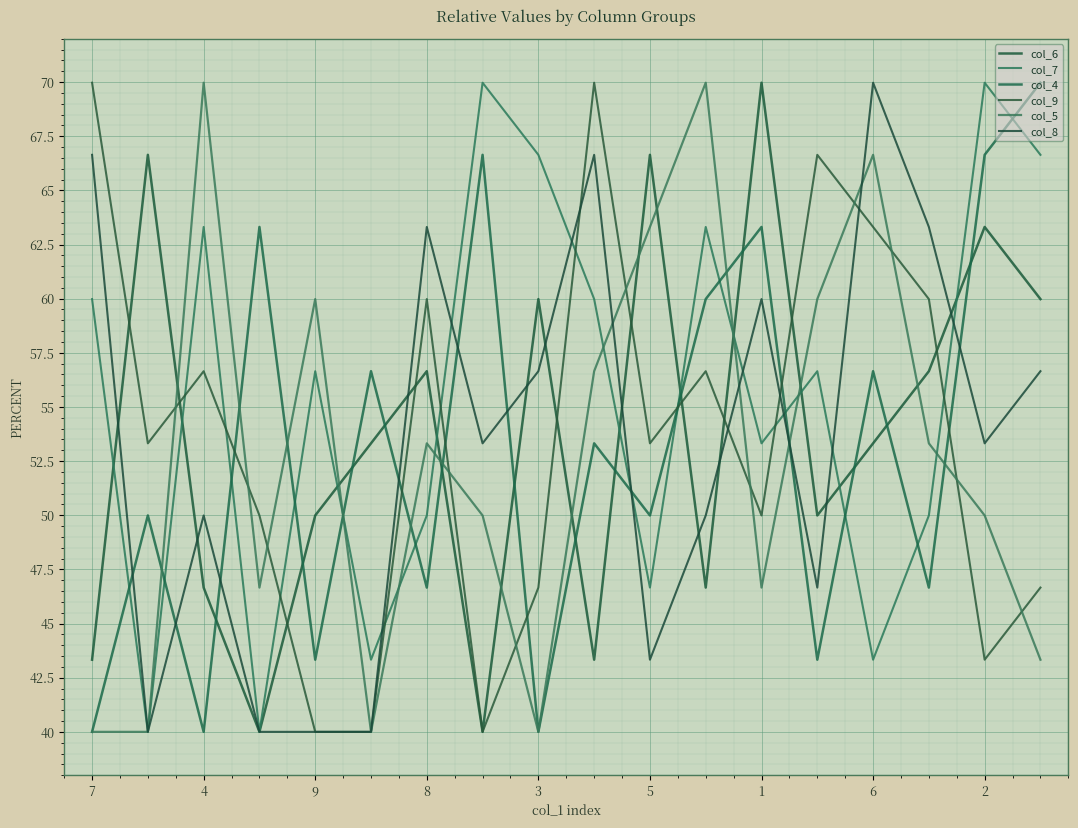

What are all the series names shown in the legend?

col_6, col_7, col_4, col_9, col_5, col_8